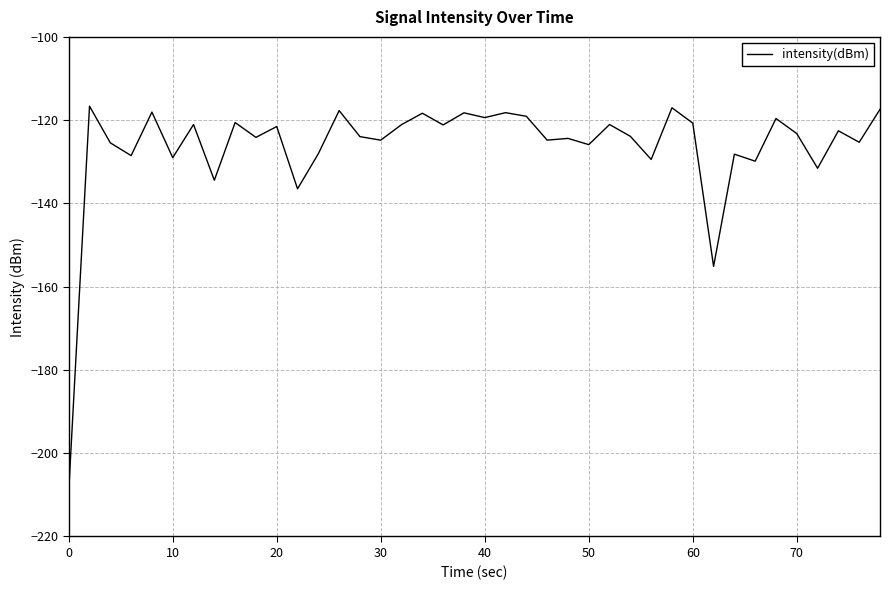

What is the smallest value displayed?

-209.1